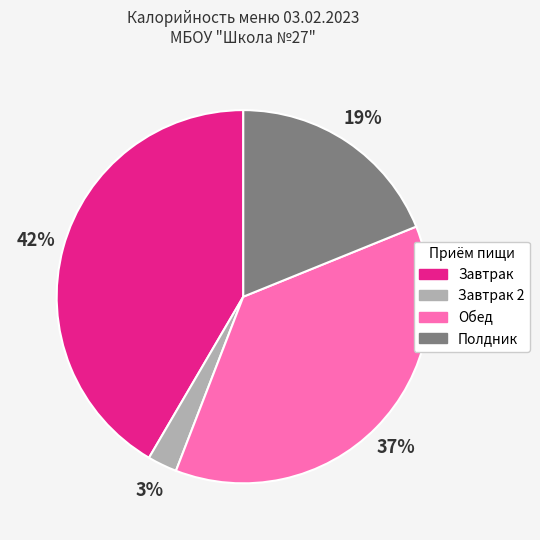

Between Завтрак 2 and Обед, which is larger?

Обед